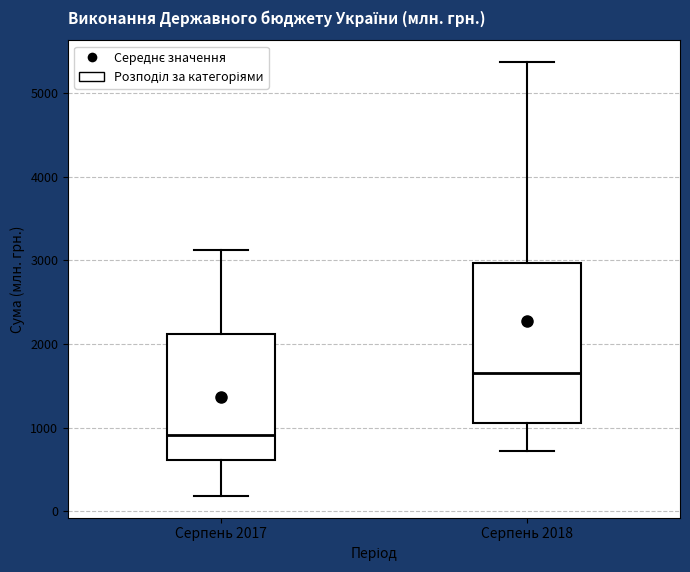

Reading left to right, read every box against the y-axis: the position of its median line, the range the box covers, and the ends of its whiskers. The values are not printed on the chart, so give them approximately, as read against the axis.

Серпень 2017: median 900, box 600 to 2100, whiskers 200 to 3100
Серпень 2018: median 1700, box 1100 to 3000, whiskers 700 to 5400